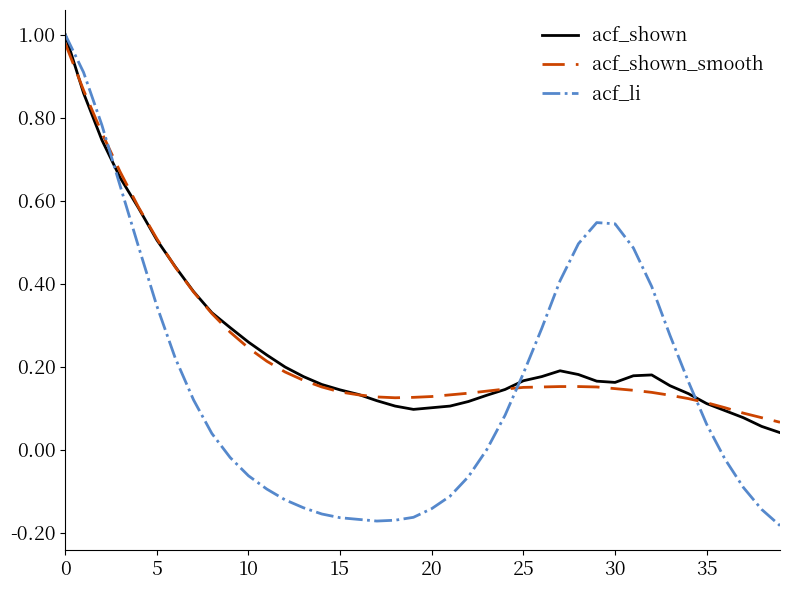

List the series in order of their peak value, lowest first.

acf_shown_smooth, acf_shown, acf_li